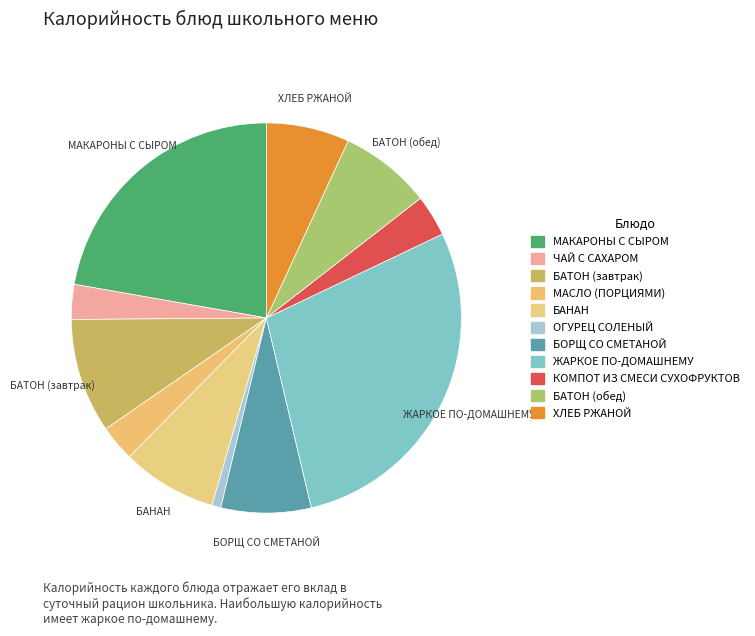

To the nearest percent, what is the difference between the largest and smallest slice percentages?

28%